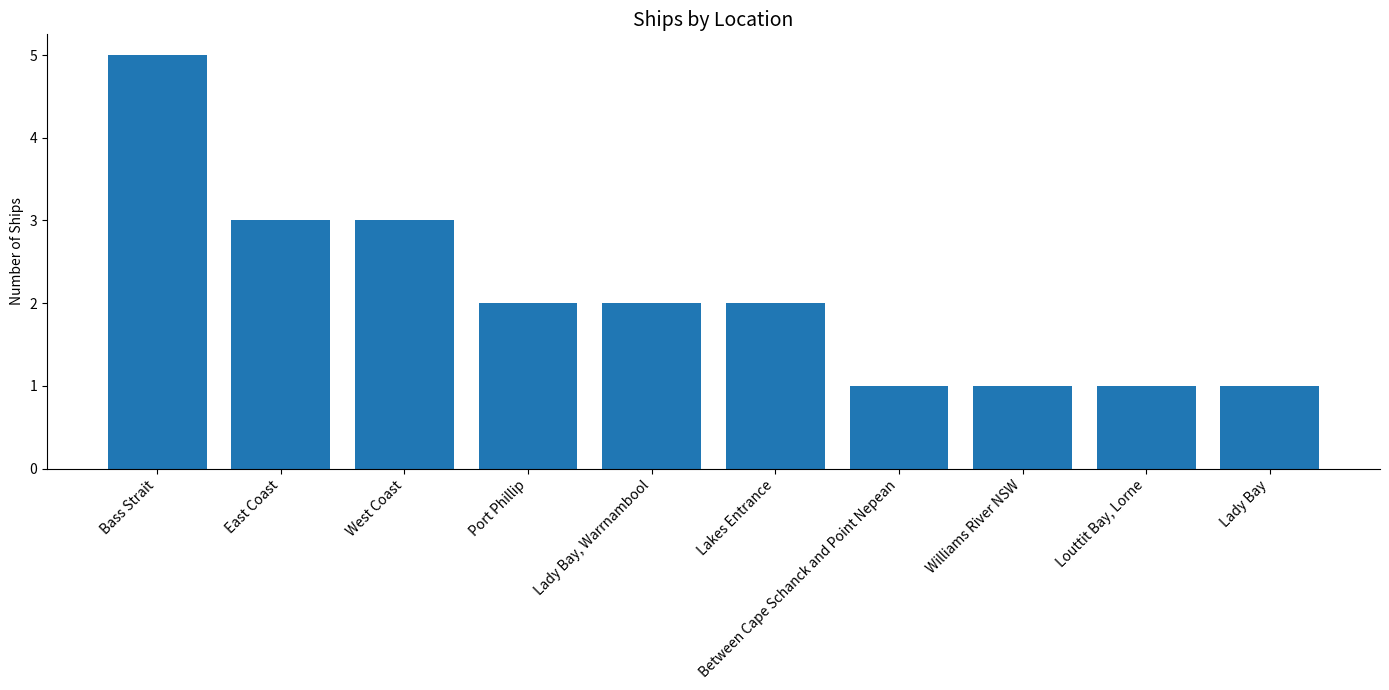

Reading left to right, what are all the values shown in this chart?

5	3	3	2	2	2	1	1	1	1